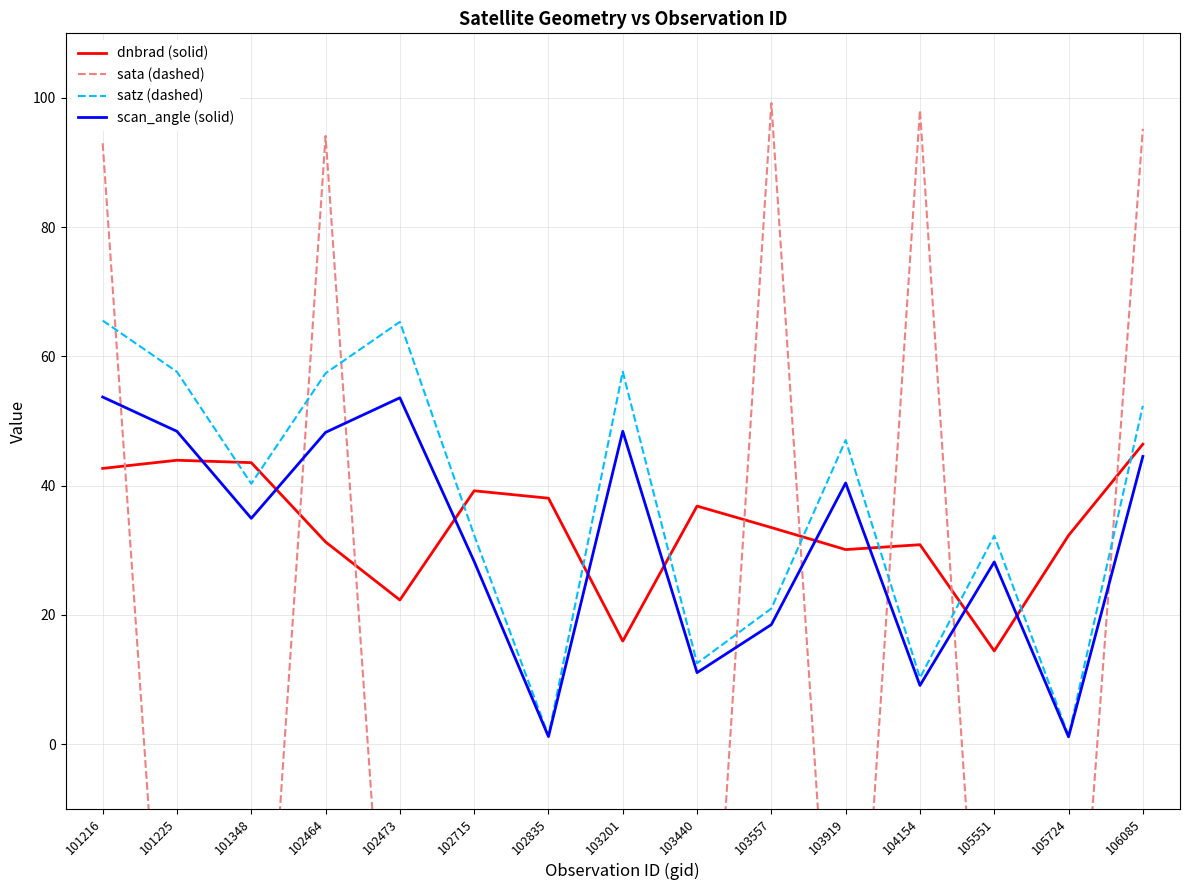

At 101216, list the series in order from largest to smallest.

sata (dashed), satz (dashed), scan_angle (solid), dnbrad (solid)